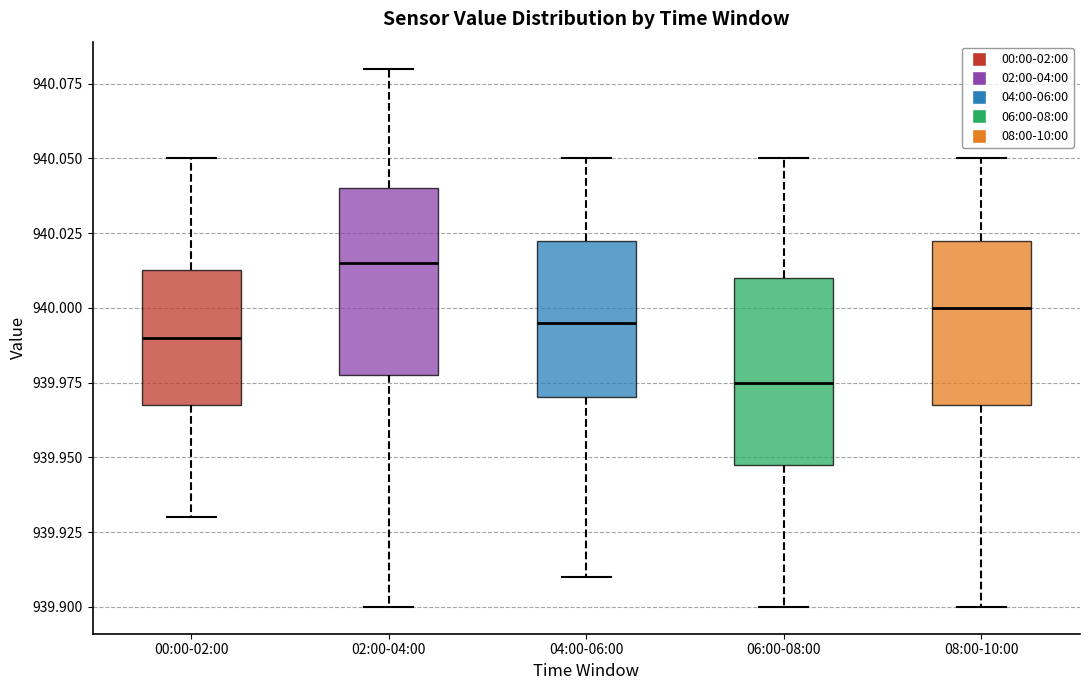

Which box has the lowest median line?

06:00-08:00